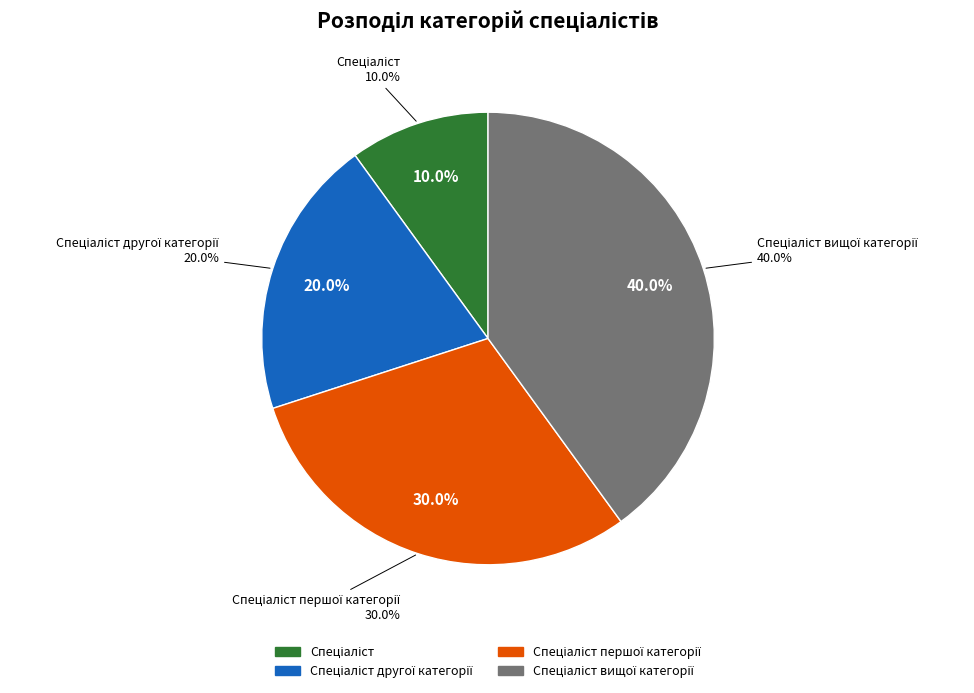

True or false: Спеціаліст accounts for 1% of the total.

False